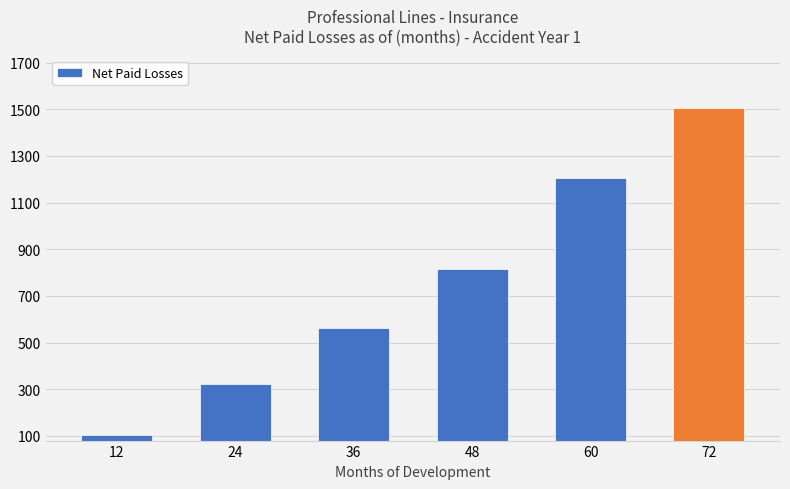

What is the sum of all values?

4512